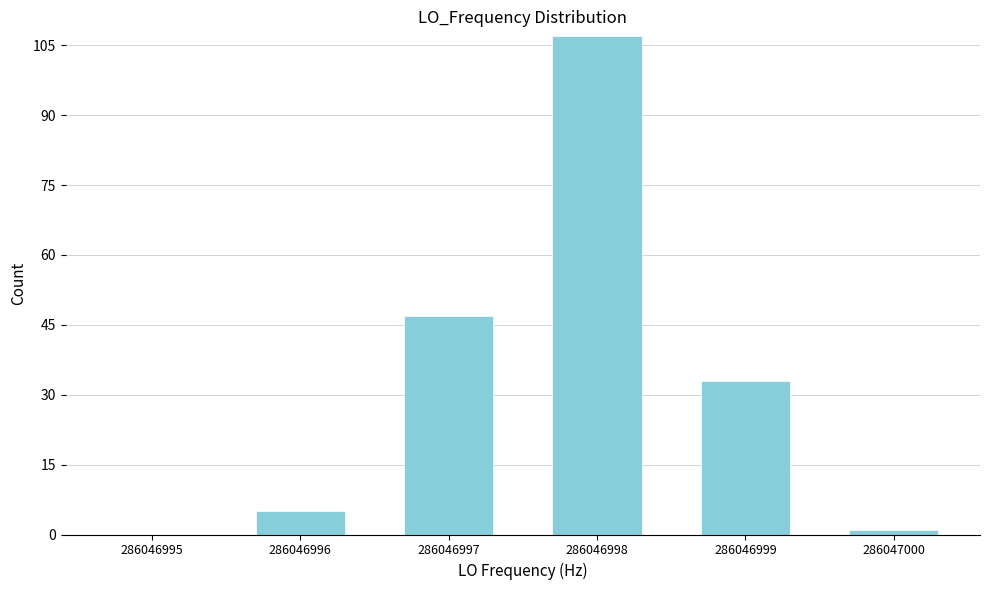

Reading right to left, list all the values displayed in this chart.

286047000=1	286046999=33	286046998=107	286046997=47	286046996=5	286046995=0